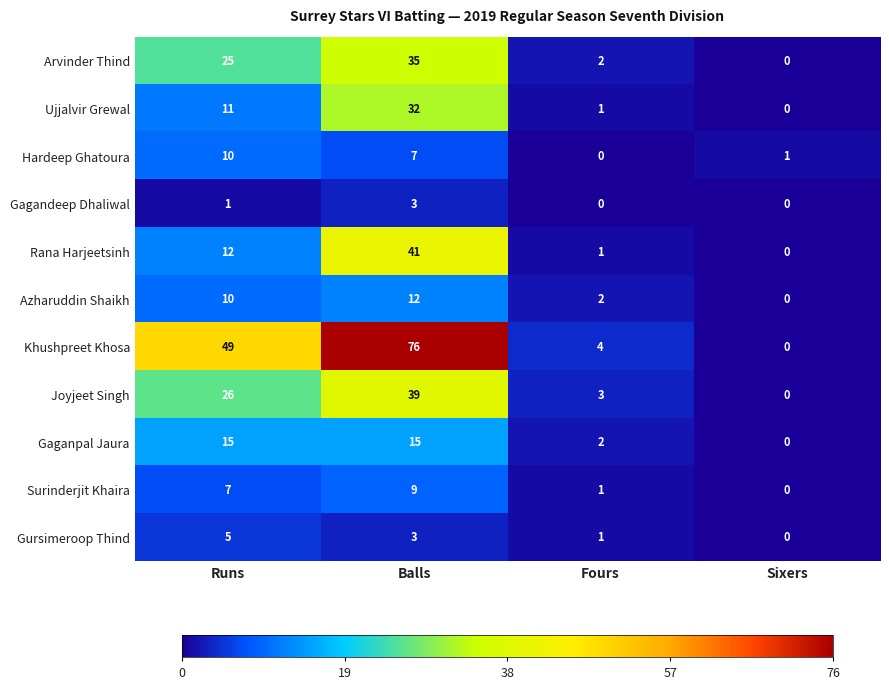

Which series has the widest spread of values?

Khushpreet Khosa